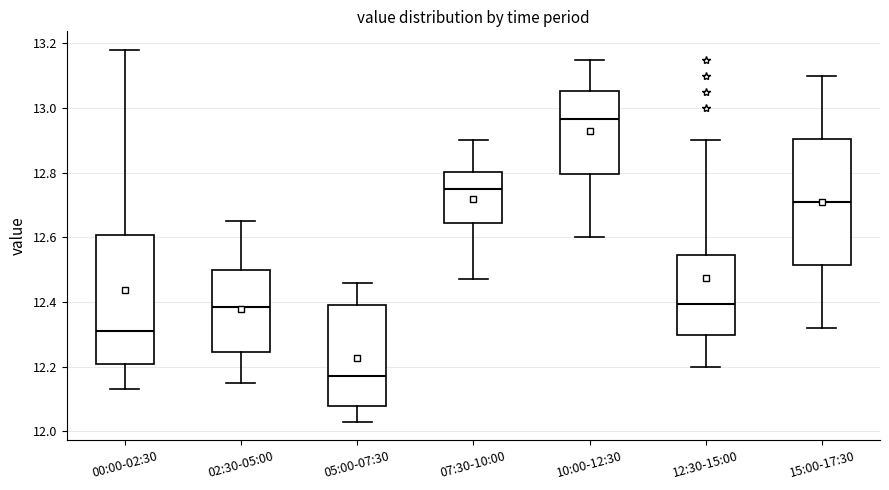

Which box's median line is the highest?

10:00-12:30